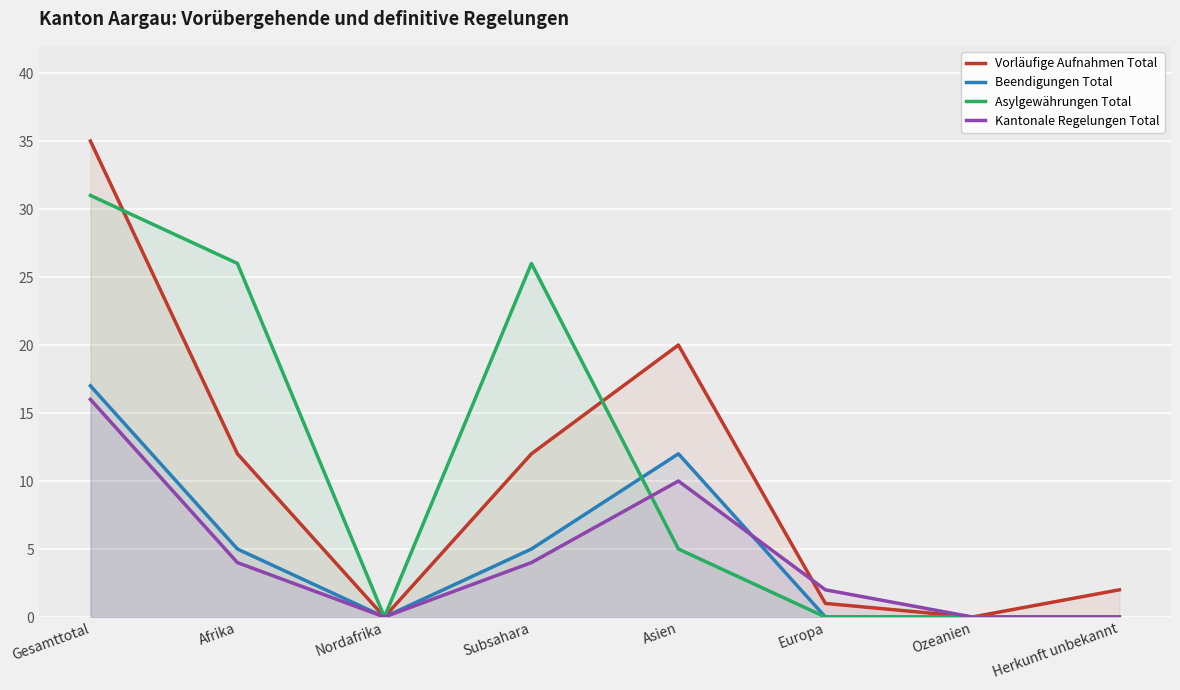

What is the difference between the Asylgewährungen Total values at Afrika and Ozeanien?

26